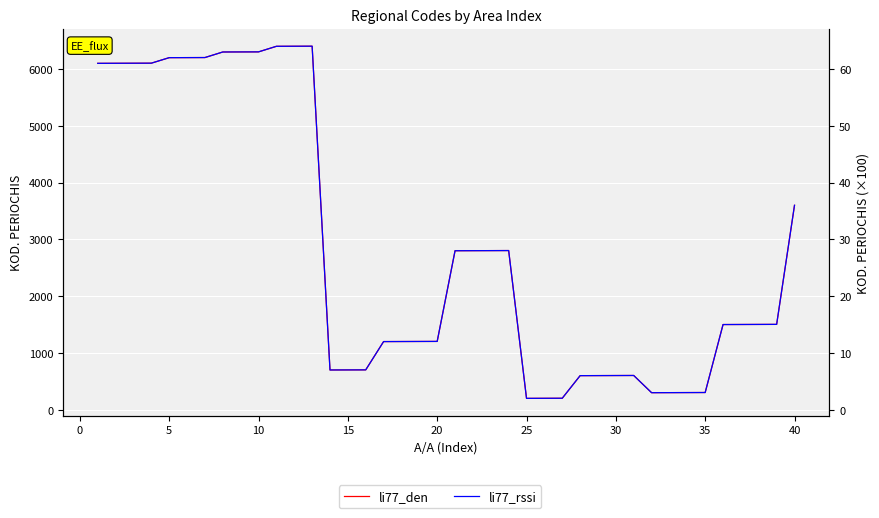

What is the minimum value shown in the chart?

2.0